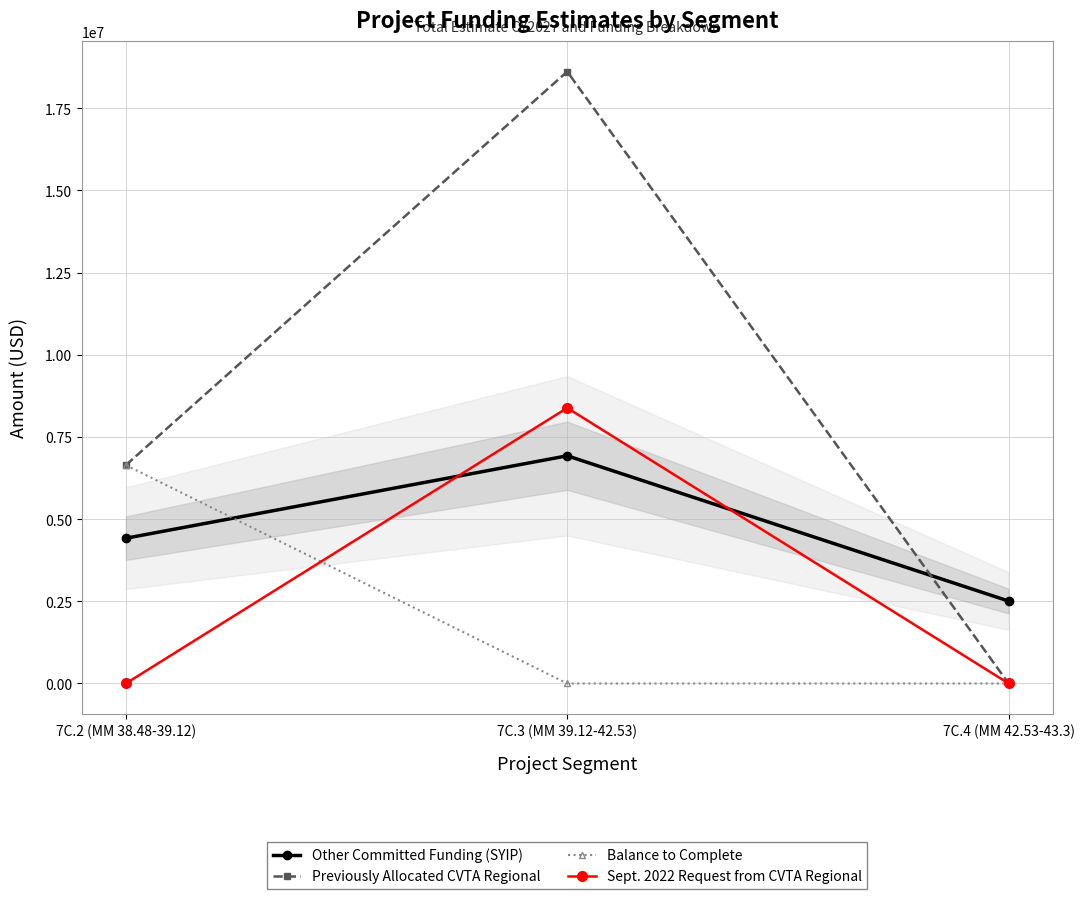

How many Sept. 2022 Request from CVTA Regional values are between 0 and 8381111?

3